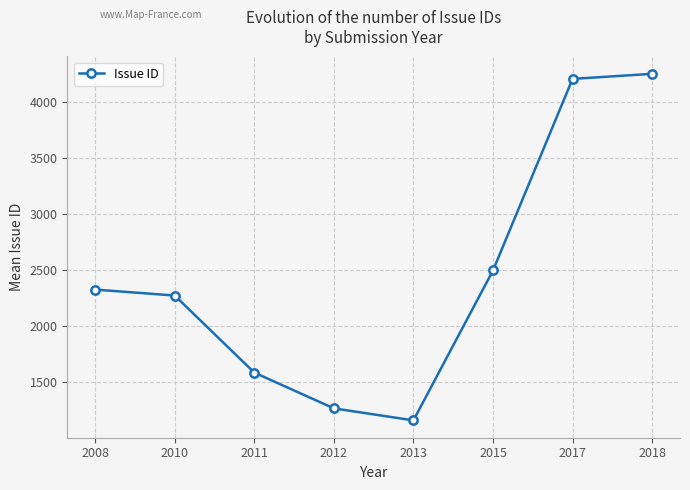

What is the change in value from 2008 to 2010?

-53.0